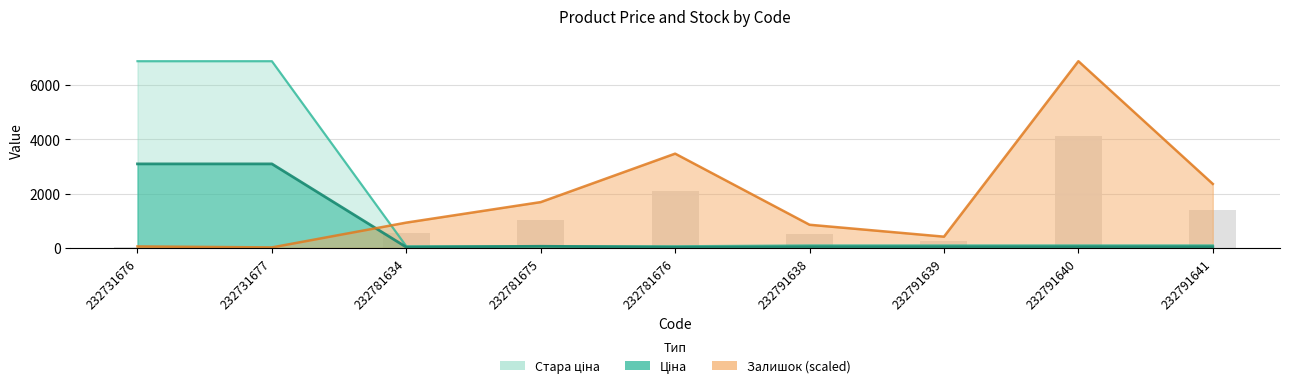

Does the chart contain any negative values?

No